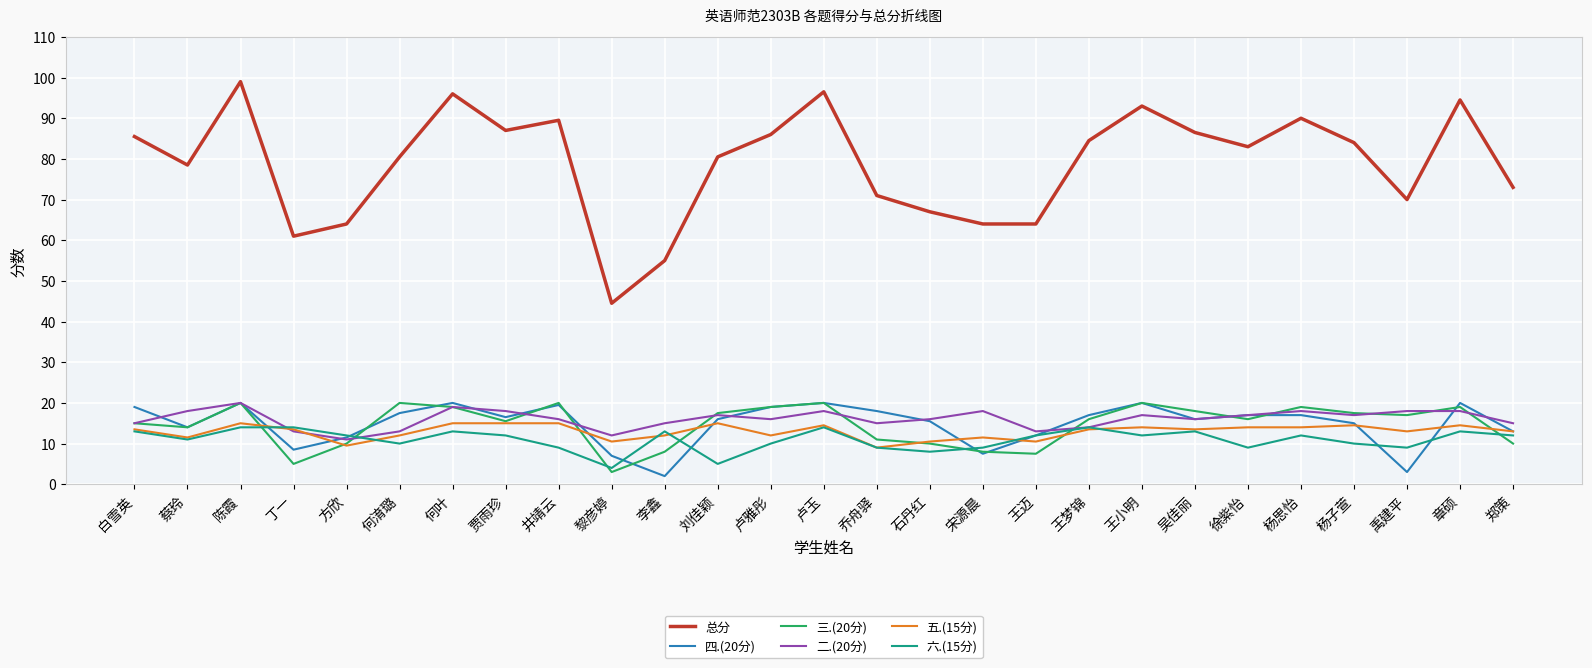

At which label does 总分 reach its minimum?

黎彦婷